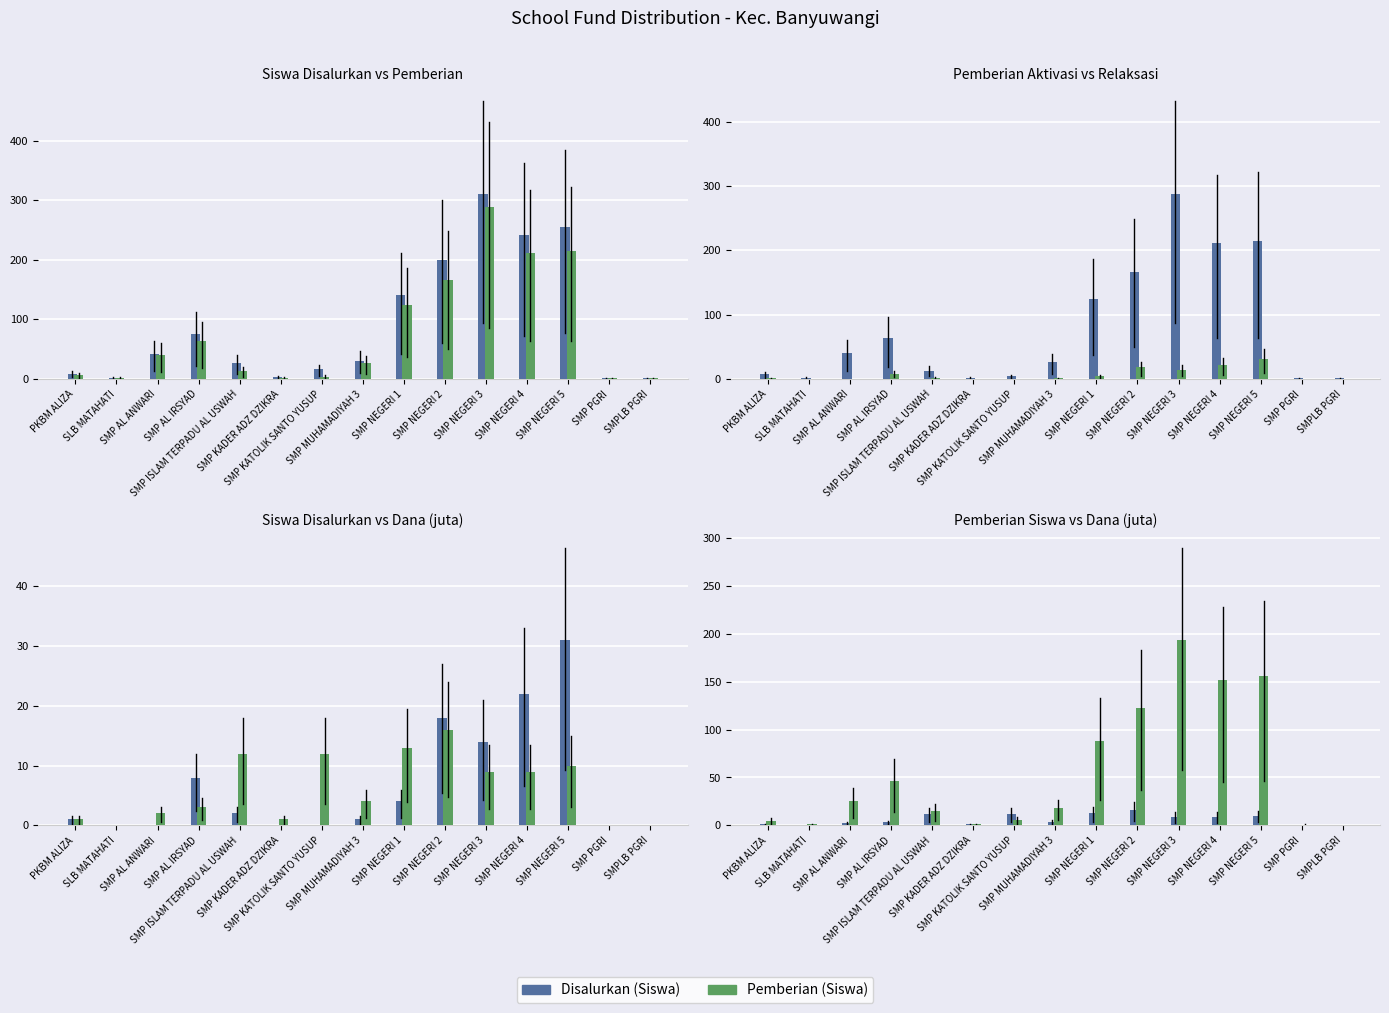

What position from the left is SMP AL IRSYAD?

4